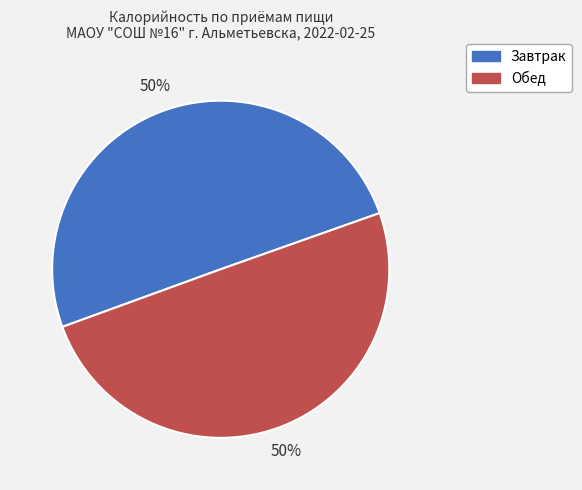

What is the ratio of the value at Завтрак to the value at Обед?

1.0